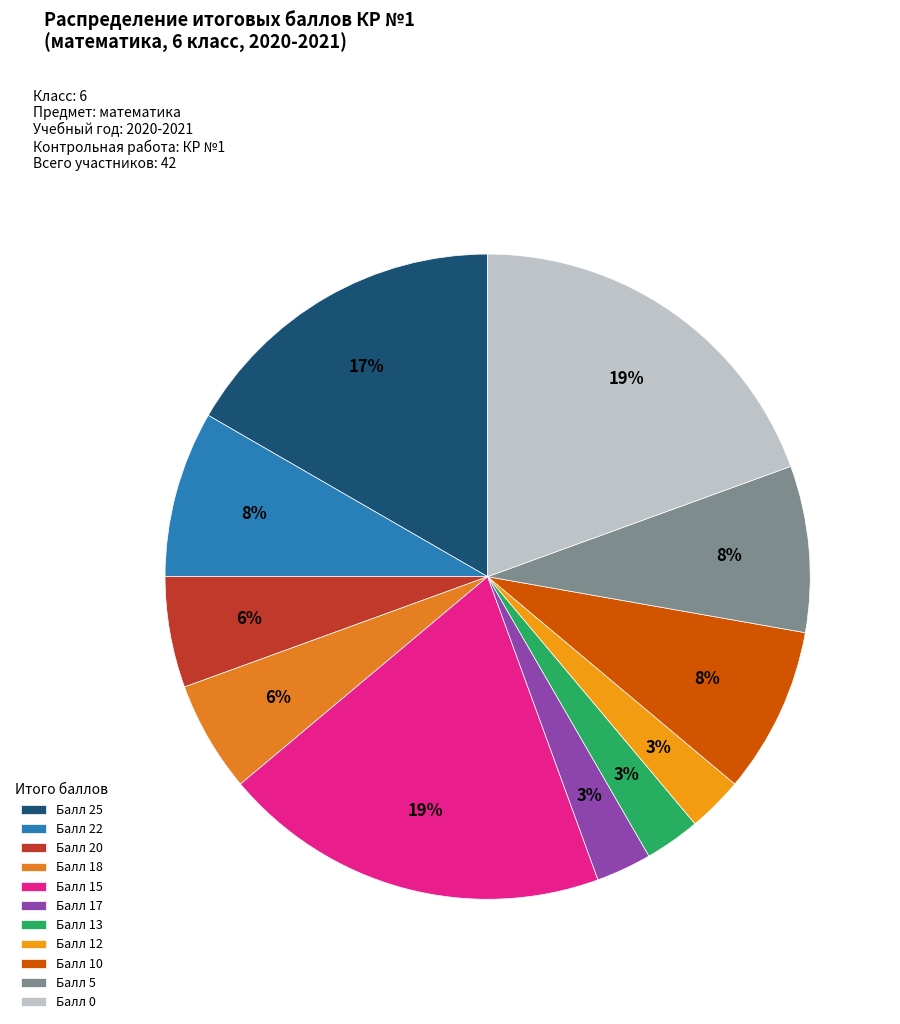

How many slices are in this pie chart?

11